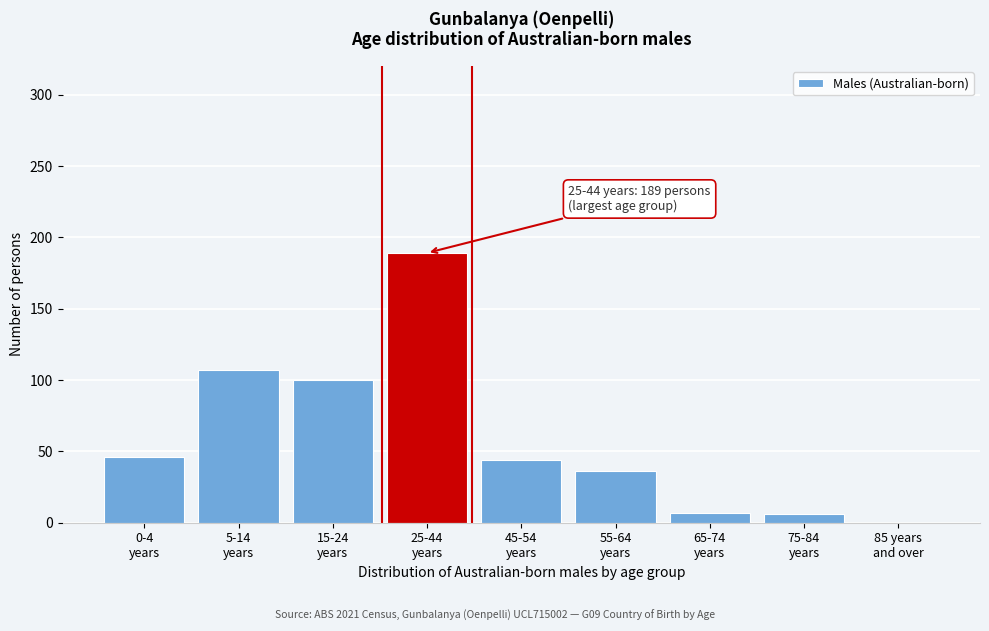

What is the greatest value displayed?

189